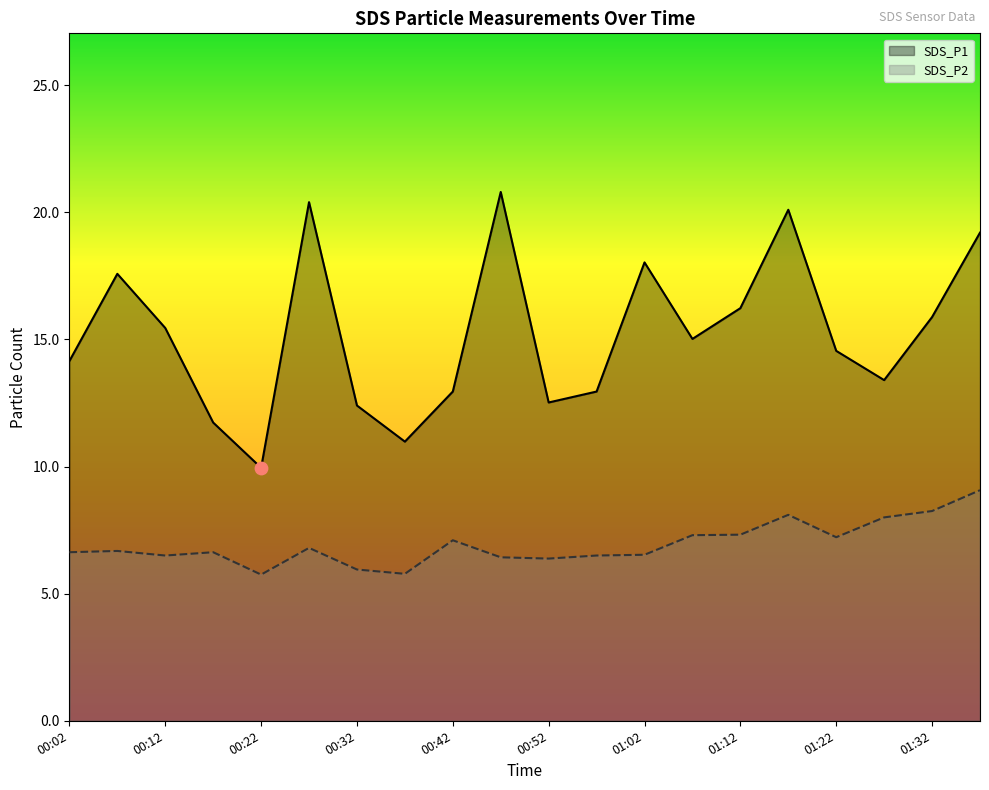

What is the total value across all series at 00:22?

15.7